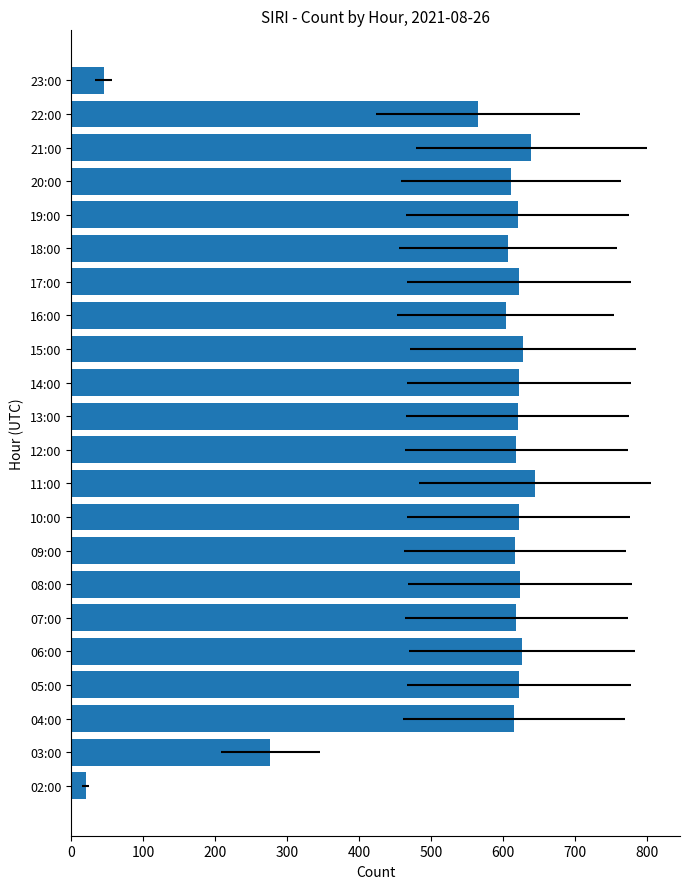

Count the number of categories in the chart.

22